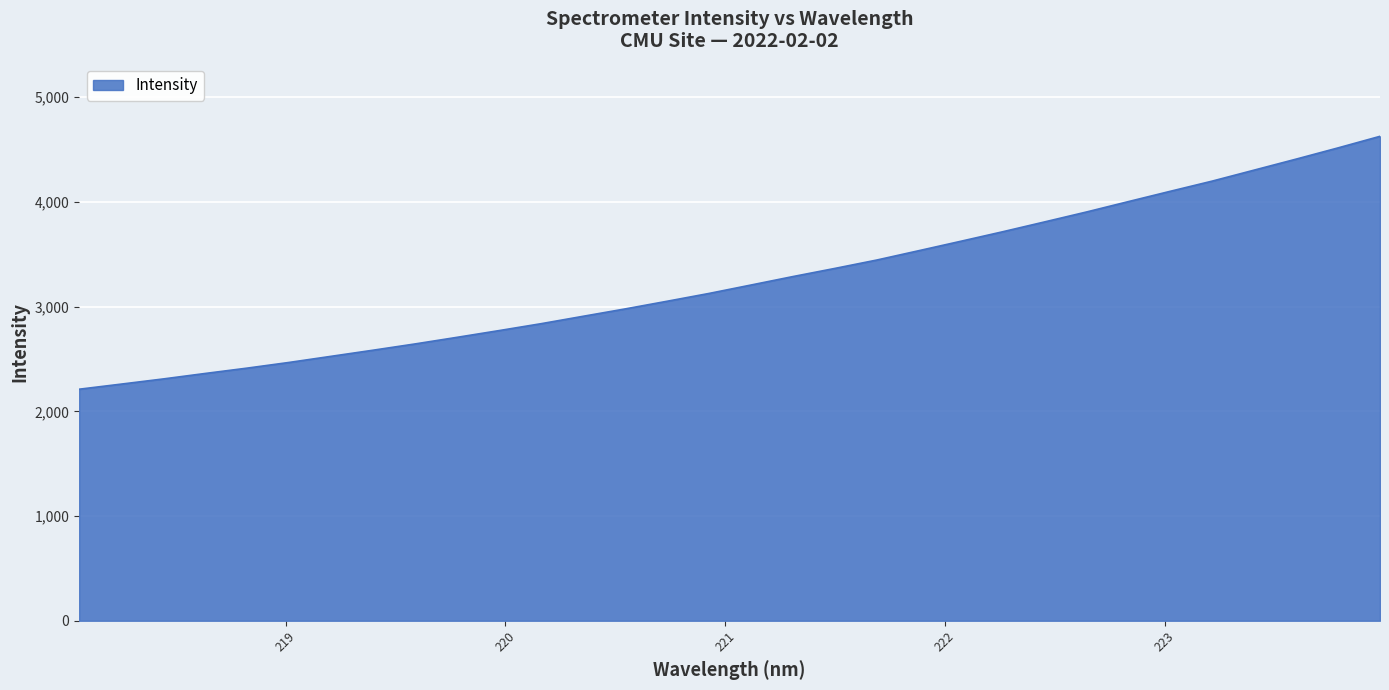

How many lines are shown in the chart?

1